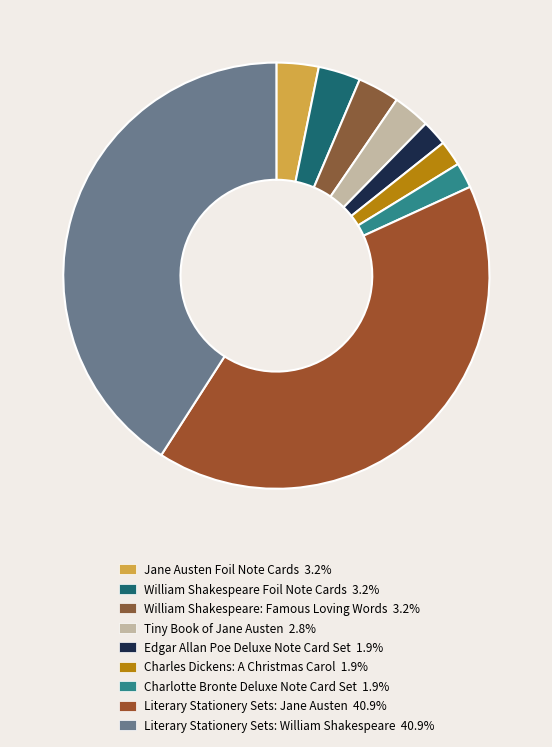

Is it true that Charles Dickens: A Christmas Carol is 13% of the pie?

False